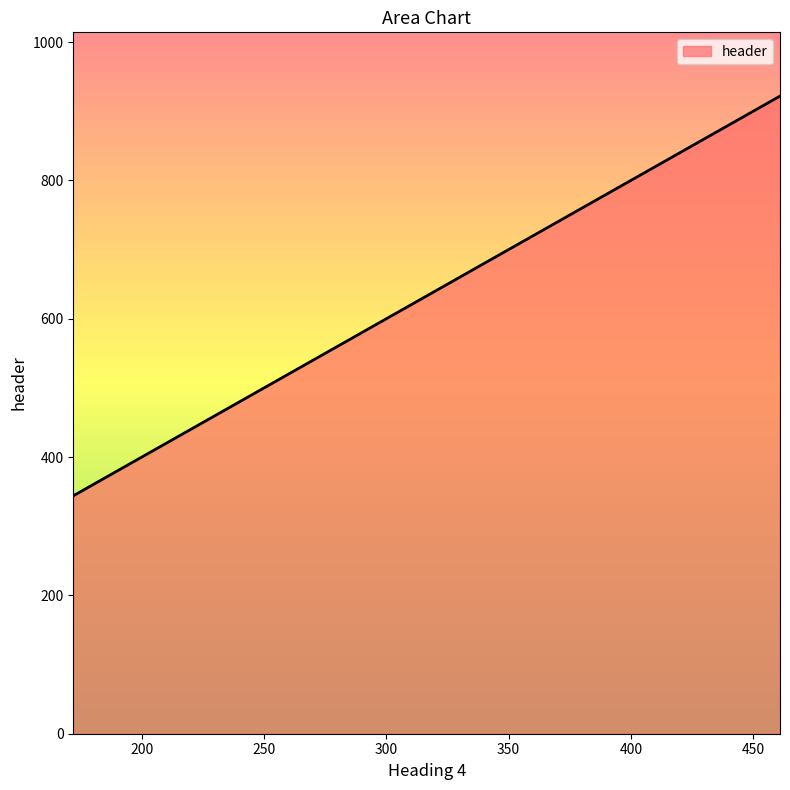

What is the maximum value shown in the chart?

922